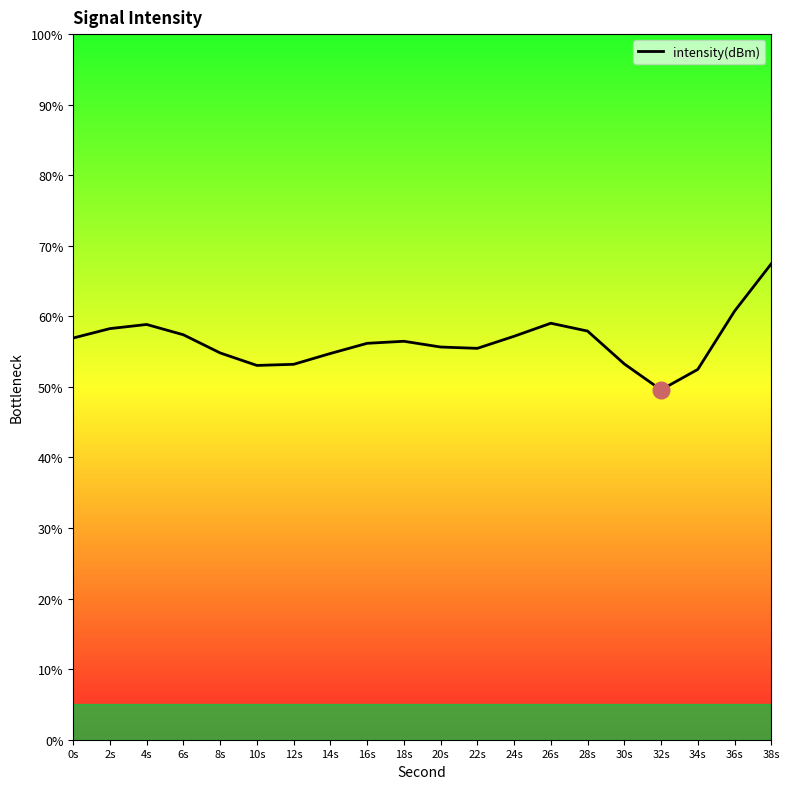

True or false: the data shows 58.8 at 4s.

True